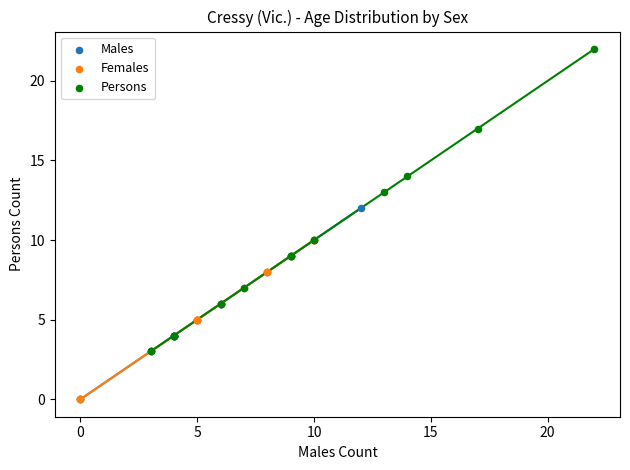

Which series reaches the maximum Y coordinate?

Persons